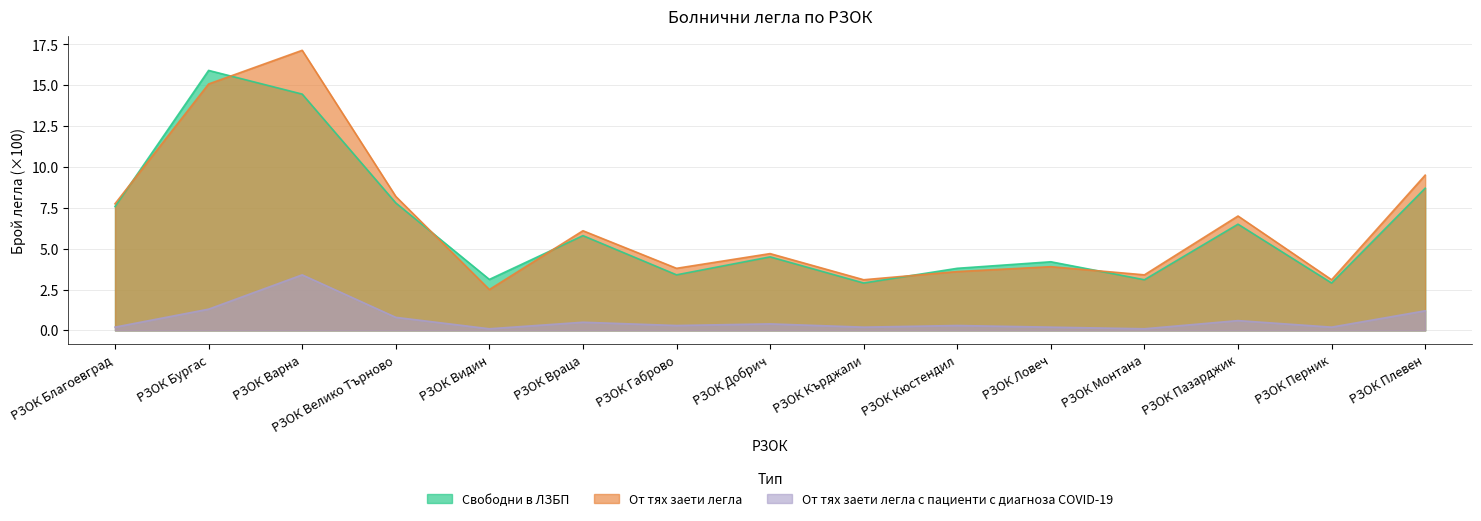

Reading left to right, extract all data points from this chart.

Свободни в ЛЗБП: РЗОК Благоевград=7.6	РЗОК Бургас=15.9	РЗОК Варна=14.5	РЗОК Велико Търново=7.8	РЗОК Видин=3.1	РЗОК Враца=5.8	РЗОК Габрово=3.4	РЗОК Добрич=4.5	РЗОК Кърджали=2.9	РЗОК Кюстендил=3.8	РЗОК Ловеч=4.2	РЗОК Монтана=3.1	РЗОК Пазарджик=6.5	РЗОК Перник=2.9	РЗОК Плевен=8.7
От тях заети легла: РЗОК Благоевград=7.8	РЗОК Бургас=15.1	РЗОК Варна=17.1	РЗОК Велико Търново=8.2	РЗОК Видин=2.5	РЗОК Враца=6.1	РЗОК Габрово=3.8	РЗОК Добрич=4.7	РЗОК Кърджали=3.1	РЗОК Кюстендил=3.6	РЗОК Ловеч=3.9	РЗОК Монтана=3.4	РЗОК Пазарджик=7.0	РЗОК Перник=3.1	РЗОК Плевен=9.5
От тях заети легла с пациенти с диагноза COVID-19: РЗОК Благоевград=0.2	РЗОК Бургас=1.3	РЗОК Варна=3.4	РЗОК Велико Търново=0.8	РЗОК Видин=0.1	РЗОК Враца=0.5	РЗОК Габрово=0.3	РЗОК Добрич=0.4	РЗОК Кърджали=0.2	РЗОК Кюстендил=0.3	РЗОК Ловеч=0.2	РЗОК Монтана=0.1	РЗОК Пазарджик=0.6	РЗОК Перник=0.2	РЗОК Плевен=1.2